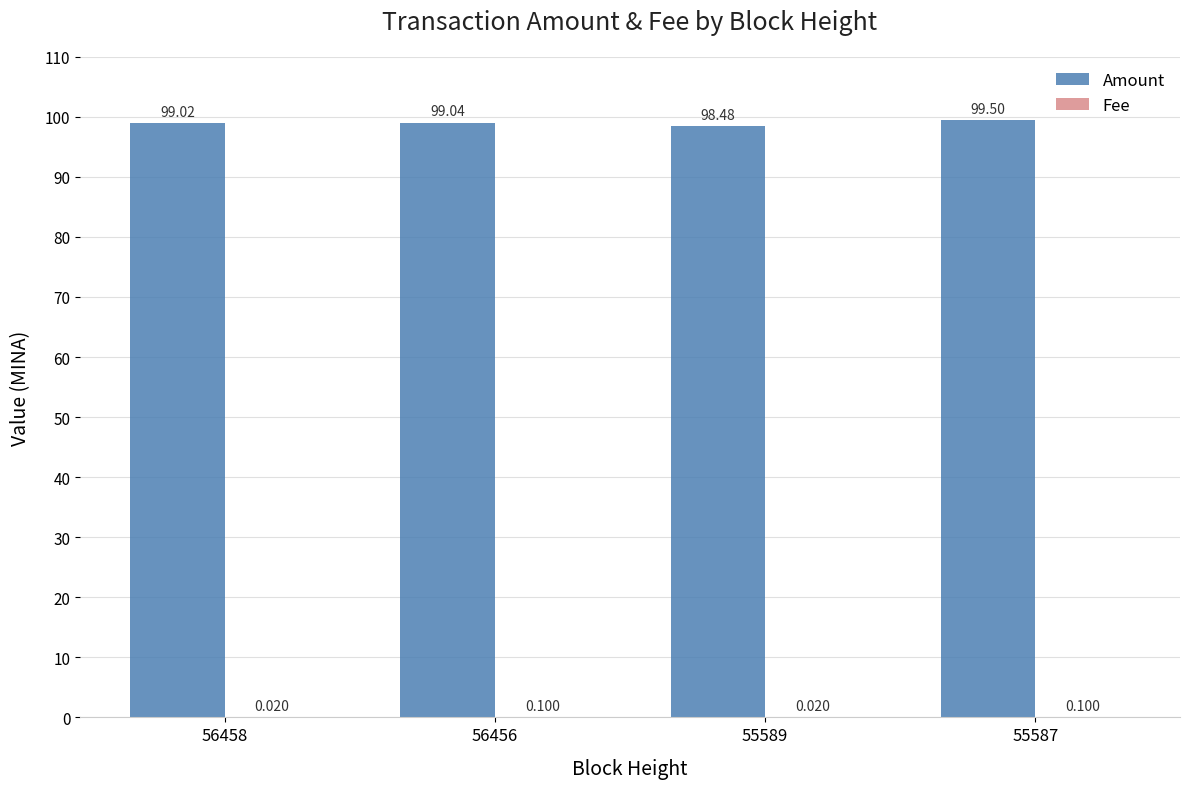

Which series has the largest total across all categories?

Amount